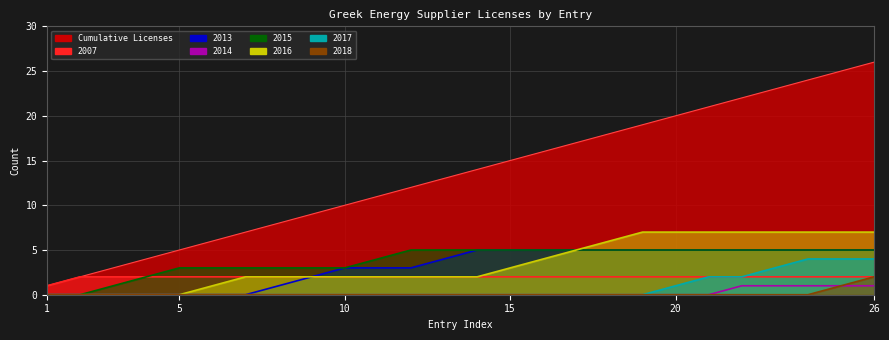

How many data points are above 14?

12